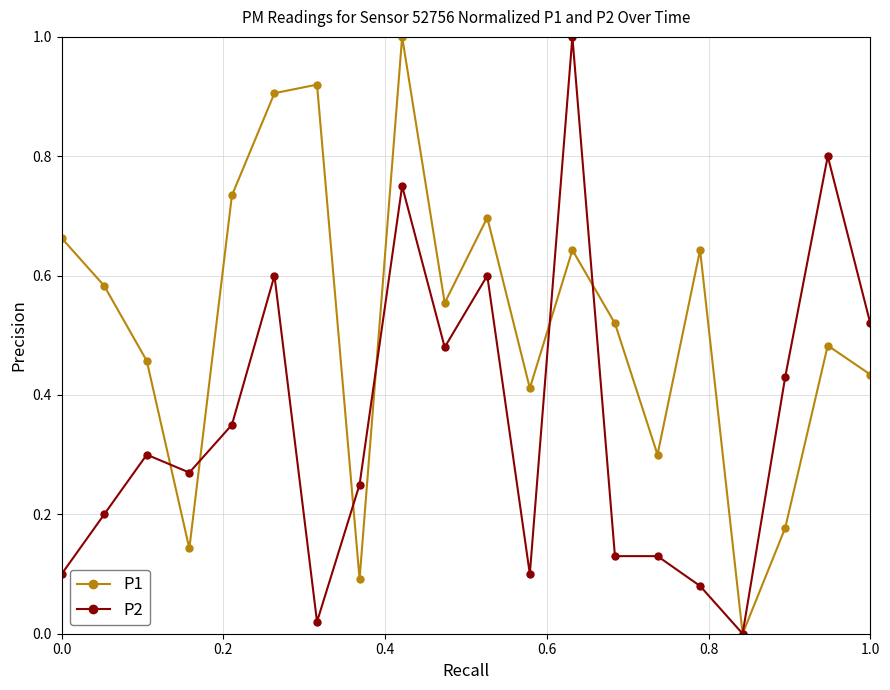

What is the maximum value for P1?

1.0